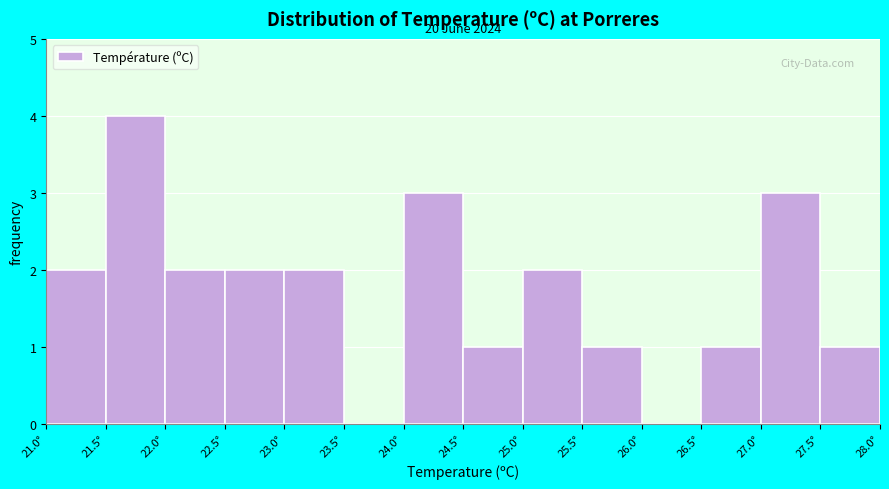

Which range on the x-axis has the tallest bar?

21.5 to 22.0